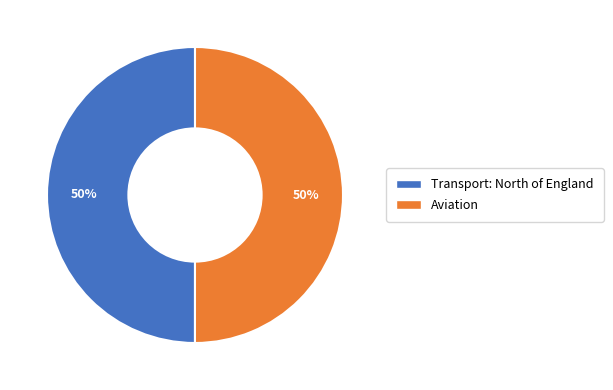

What is the ratio of the value at Aviation to the value at Transport: North of England?

1.0